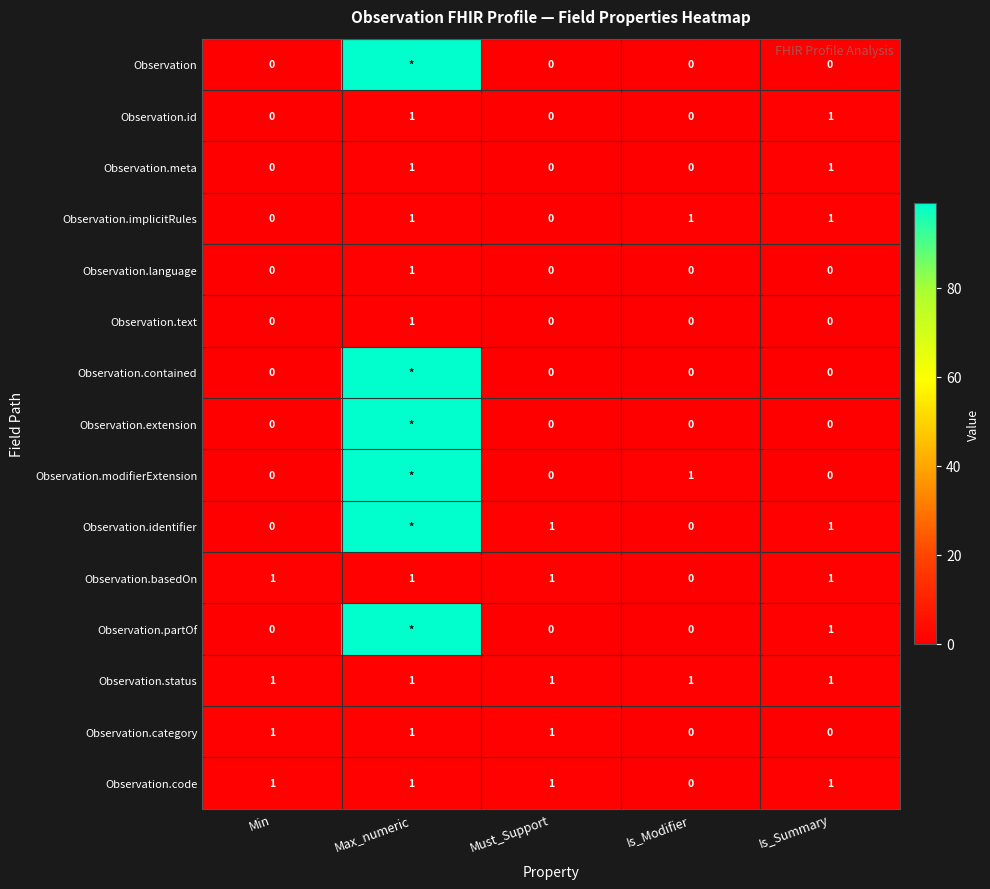

At which category is the sum across all series the highest?

Max_numeric